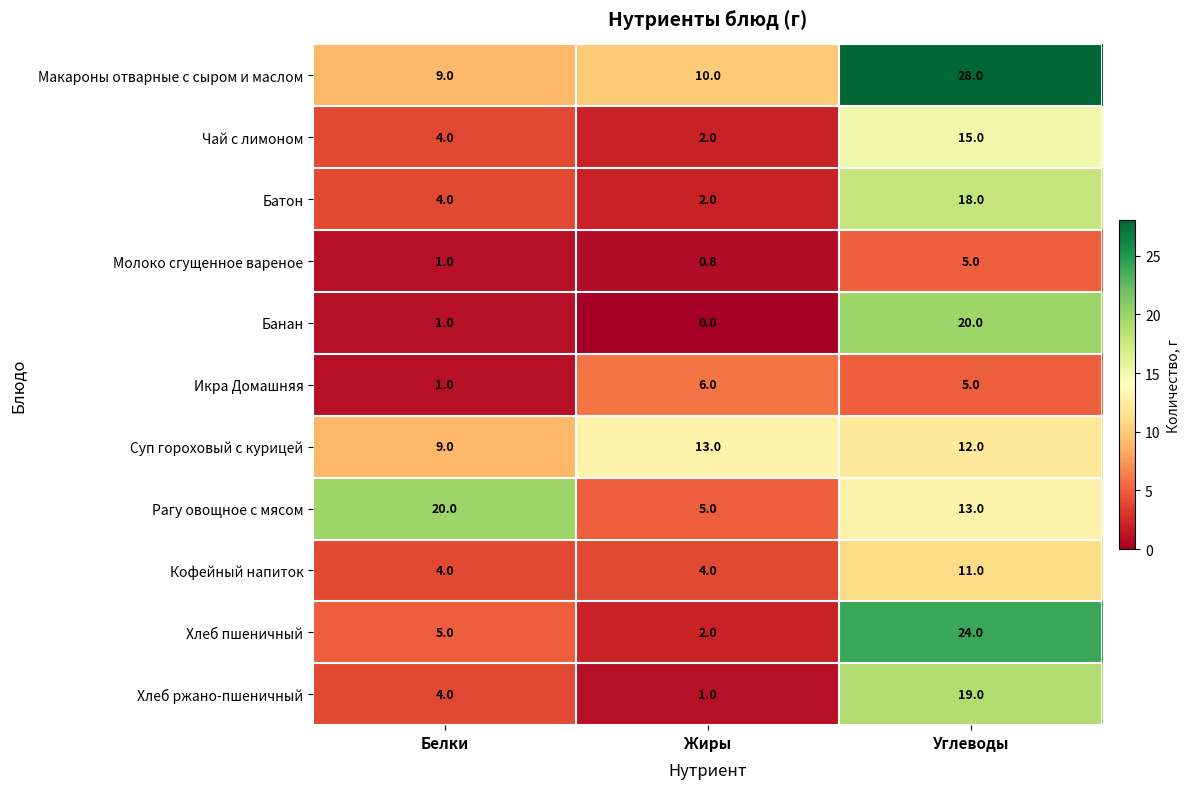

Which series has the widest spread of values?

Хлеб пшеничный